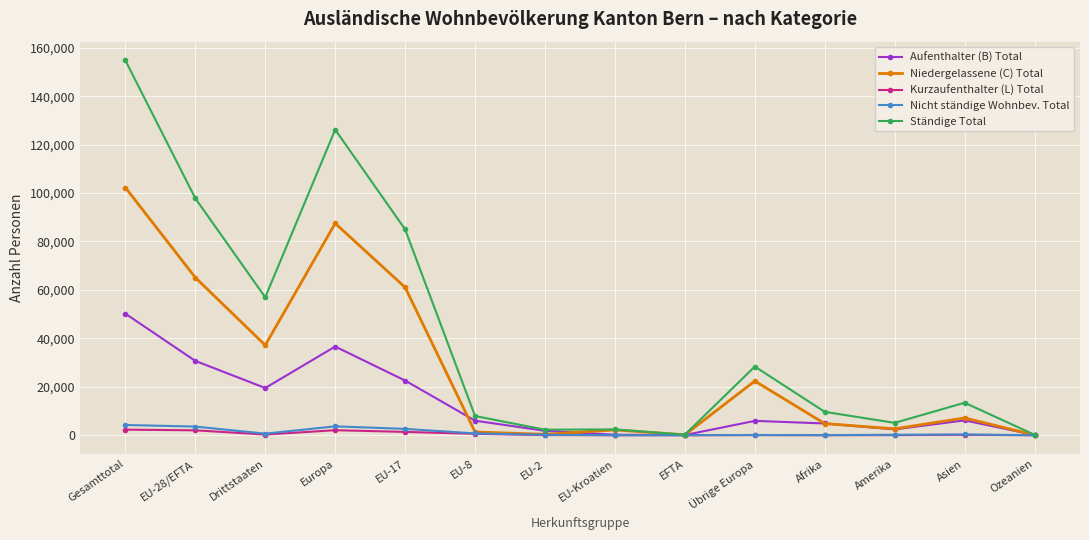

Is it true that Nicht ständige Wohnbev. Total equals 200 at Amerika?

True